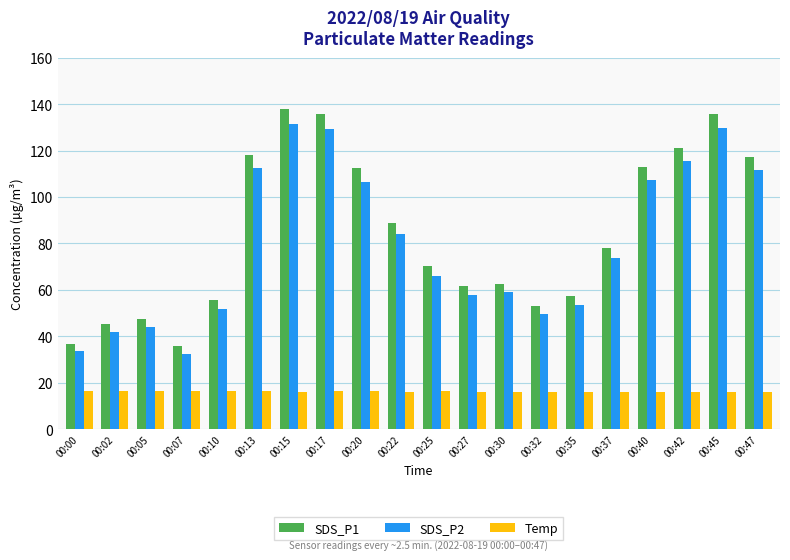

At 00:40, list the series in order from smallest to largest.

Temp, SDS_P2, SDS_P1